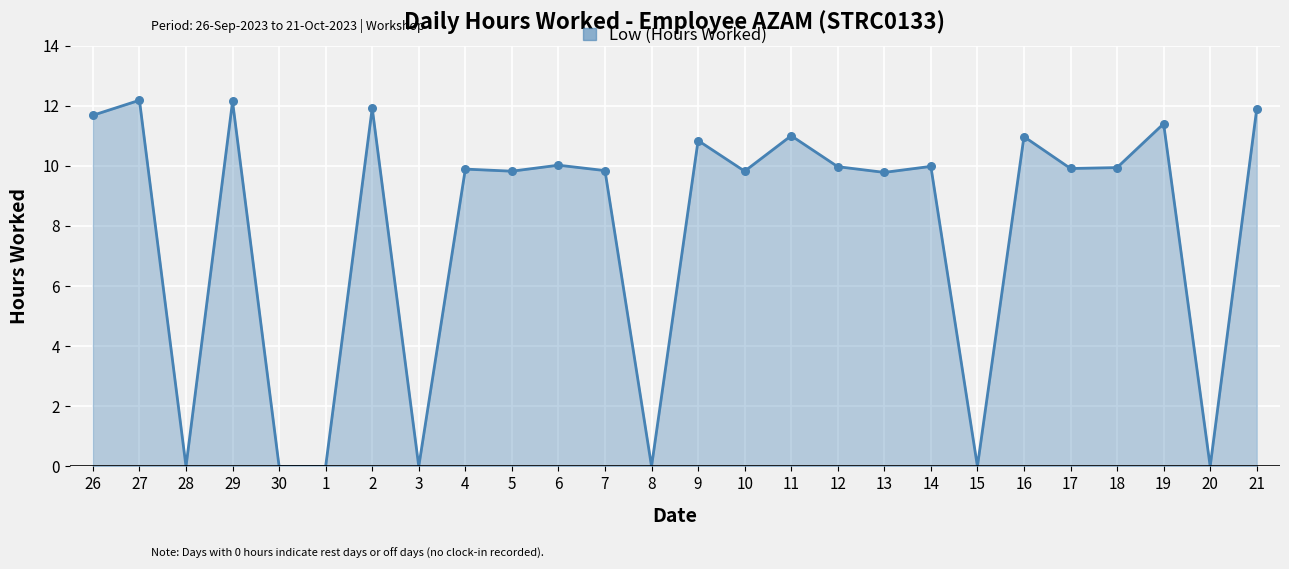

Which has a higher value, 3 or 18?

18